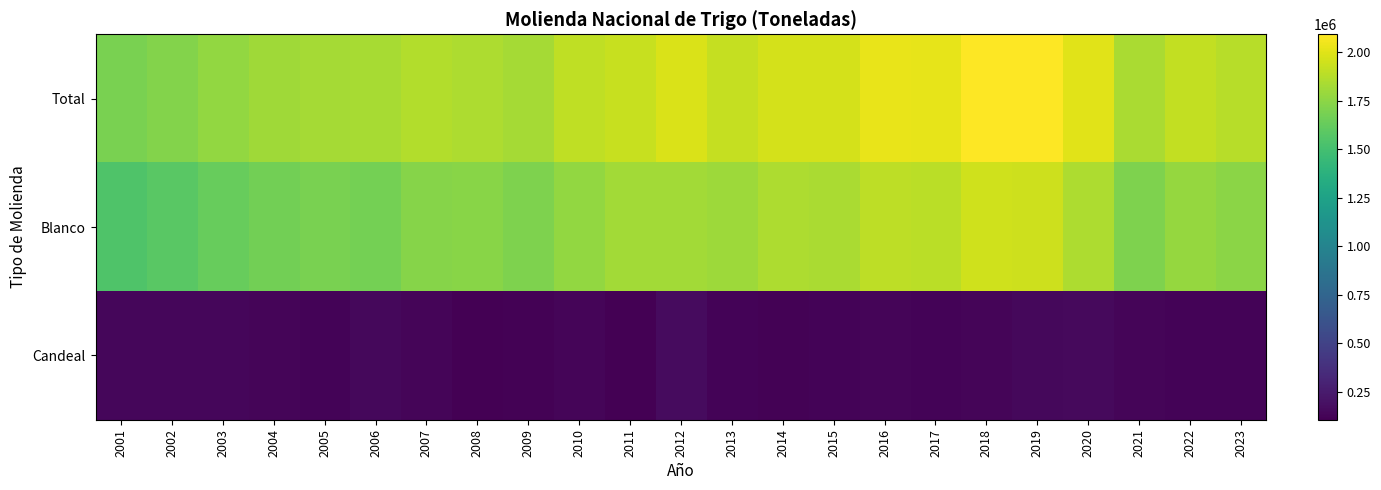

At how many categories does at least one series exceed 1510113?

23